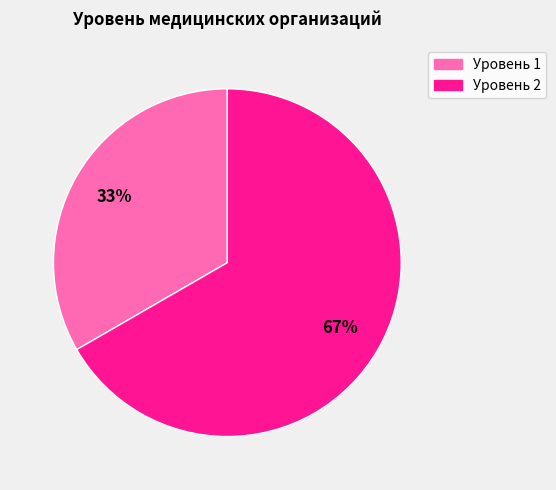

Is it true that Уровень 1 is 33% of the pie?

True